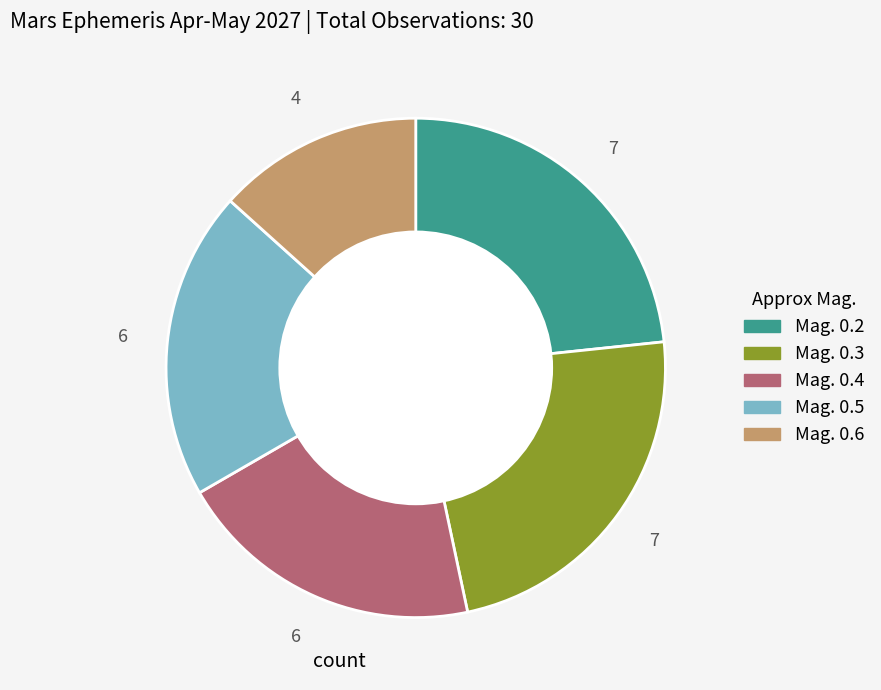

Is there a majority slice in this chart?

No